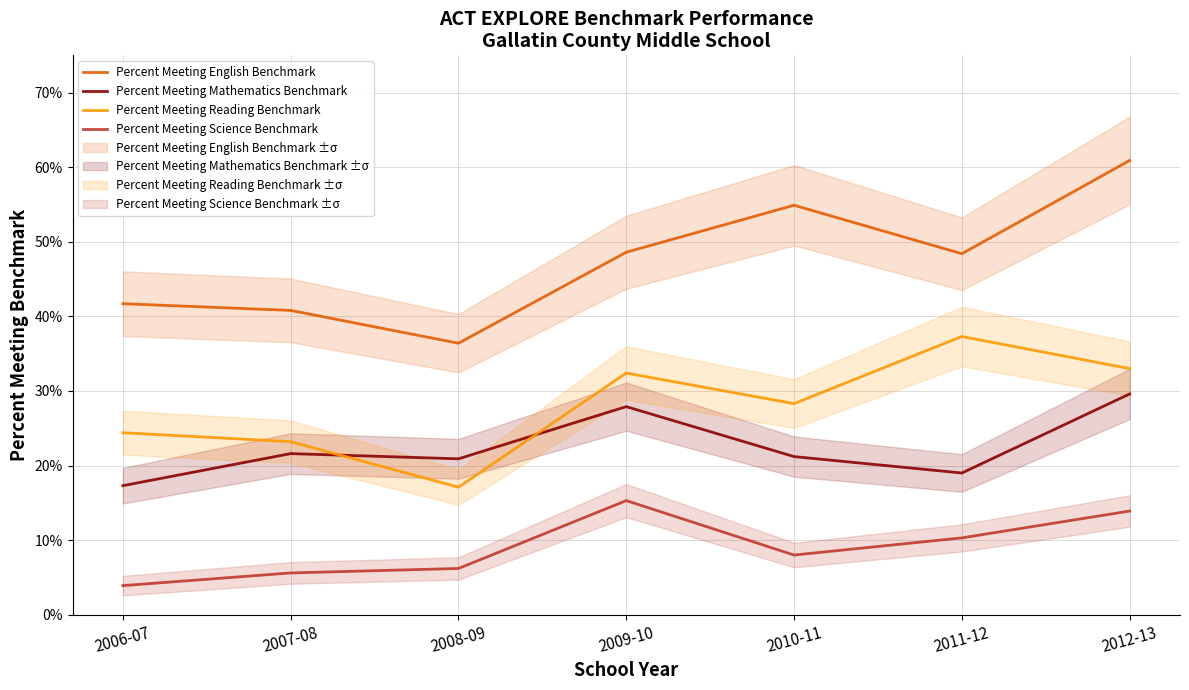

What position from the right is 2008-09?

5